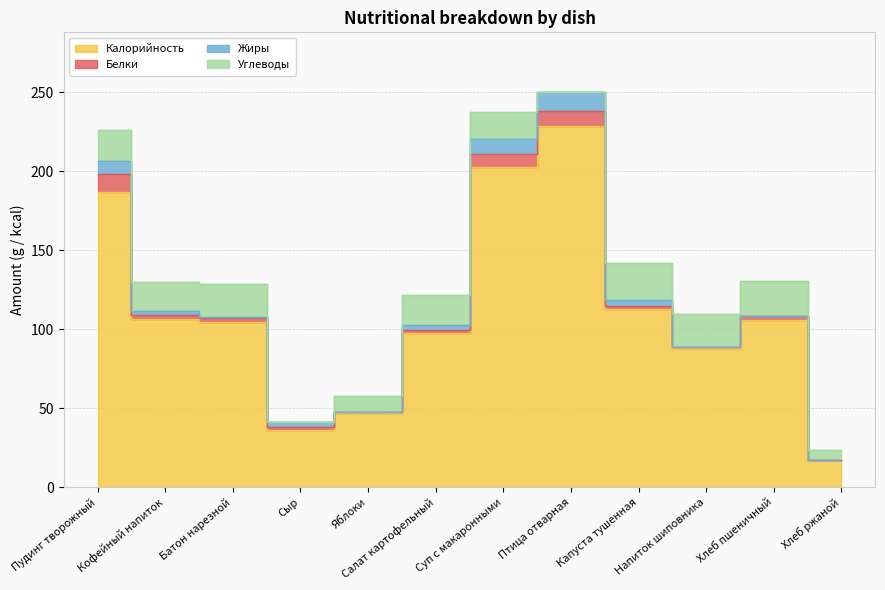

Reading left to right, extract all data points from this chart.

Калорийность: 186.8	106.4	104.8	36.0	47.0	97.2	202.8	228.5	112.7	87.8	105.8	16.9
Белки: 11.2	2.7	2.0	2.3	0.4	2.0	8.1	9.5	2.1	0.7	2.4	0.0
Жиры: 8.2	2.7	1.2	3.0	0.4	3.3	9.8	12.4	3.9	0.3	0.5	0.0
Углеводы: 19.7	17.9	20.6	0.0	9.8	19.2	16.9	0.0	23.1	20.7	21.7	6.4